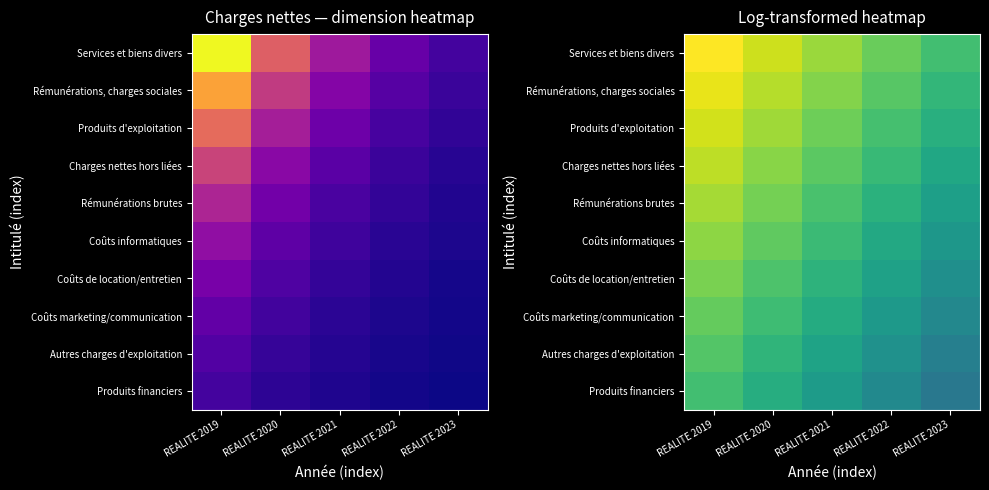

The Services et biens divers series shows 219.9 at REALITE 2023. True or false?

False